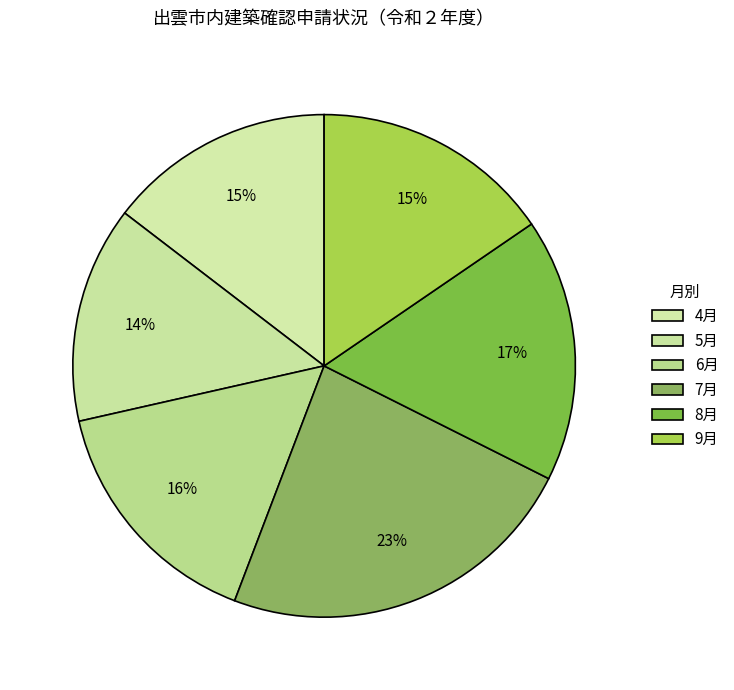

How many slices are in this pie chart?

6